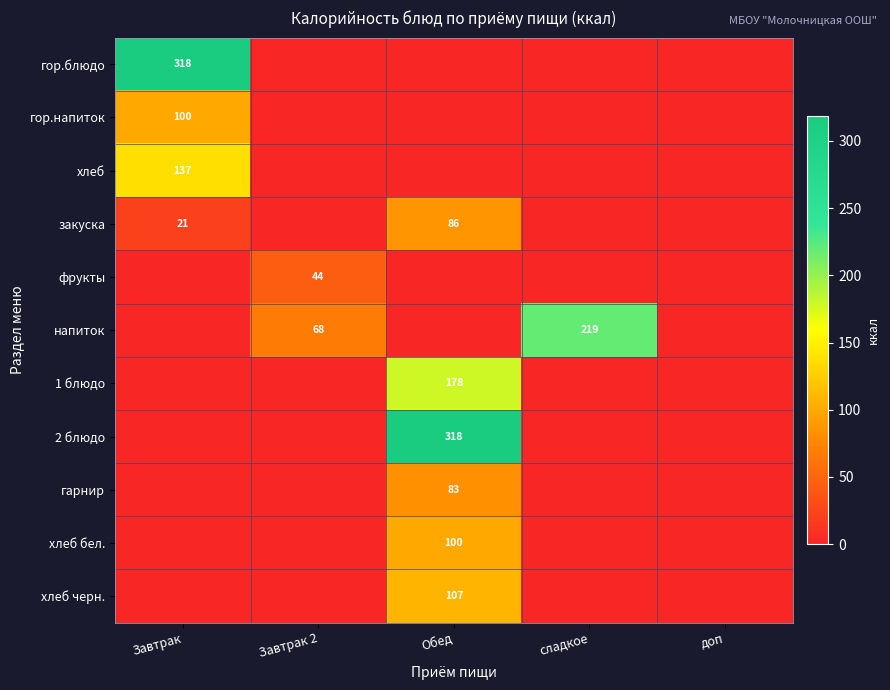

At how many categories does at least one series exceed 133?

3